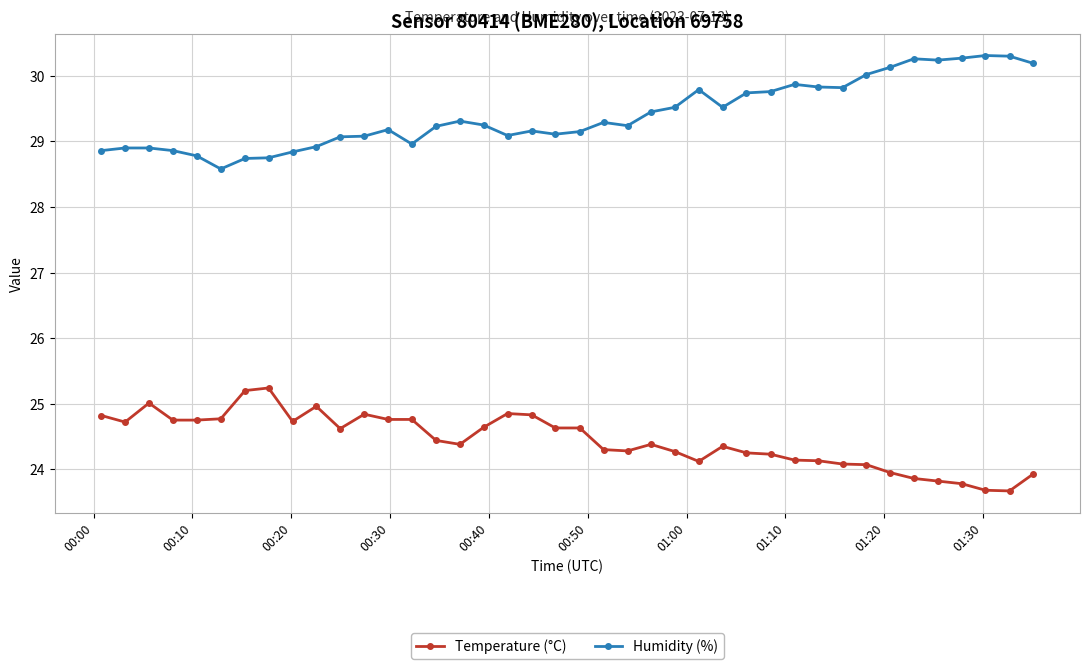

What is the value of the Humidity (%) point at the 11th from the left?

29.1